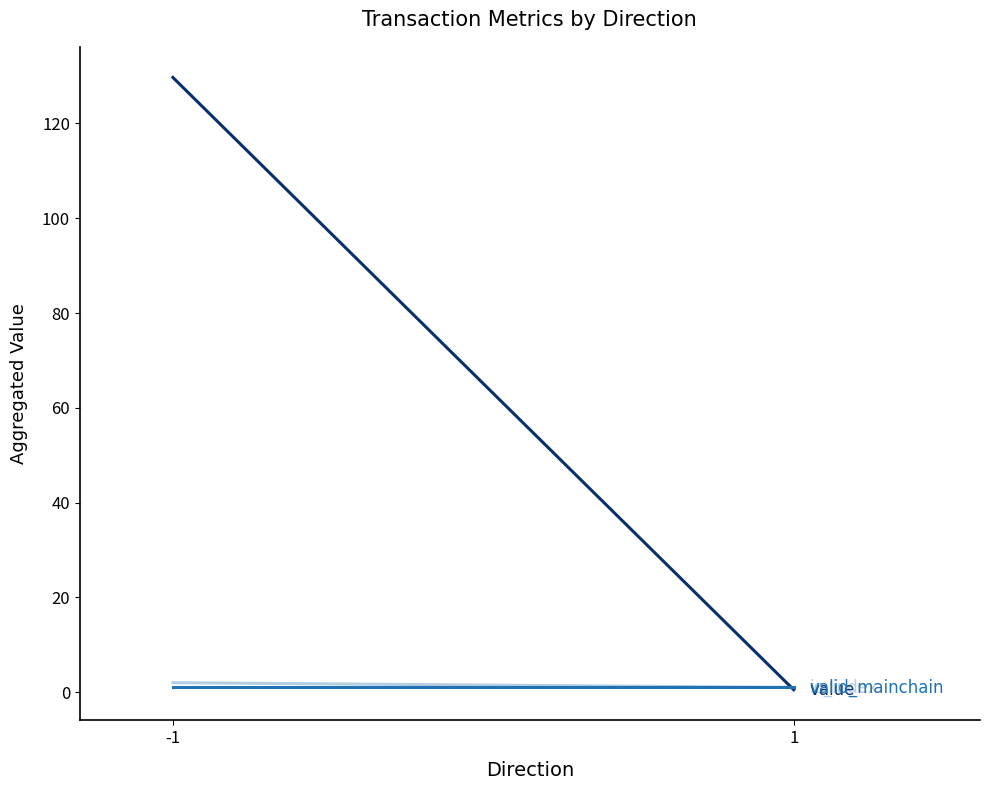

True or false: value has a value of 129.7 at -1.

True